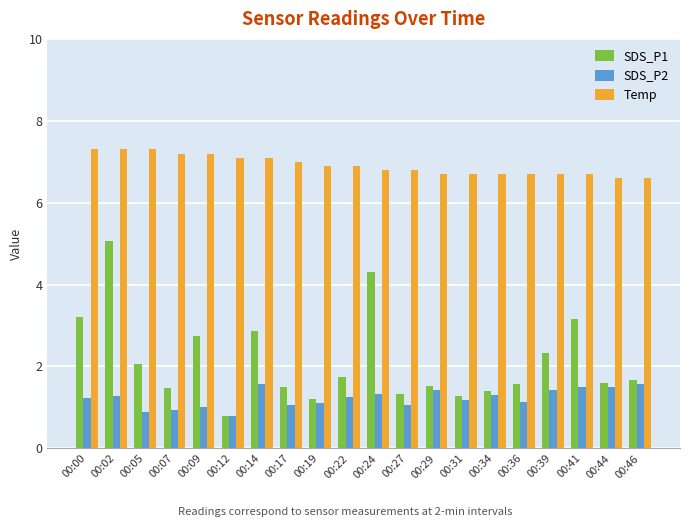

At how many categories does at least one series exceed 0?

20